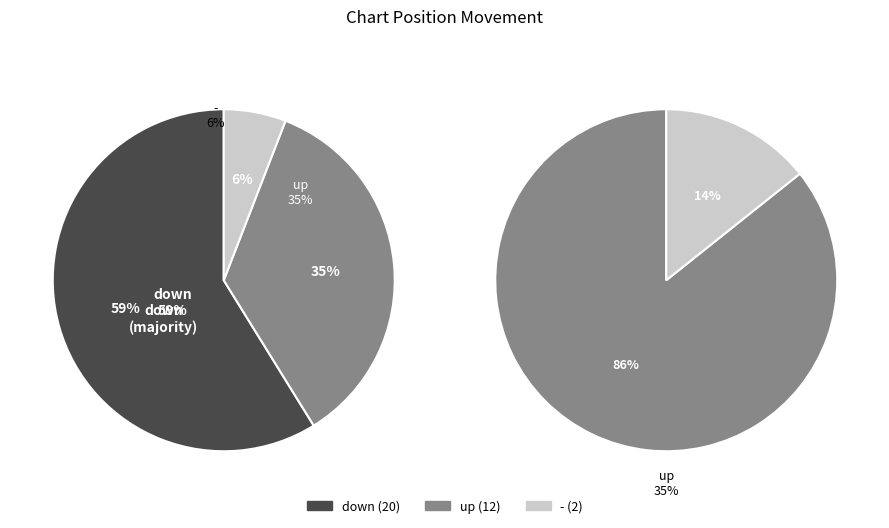

How many slices are in this pie chart?

3